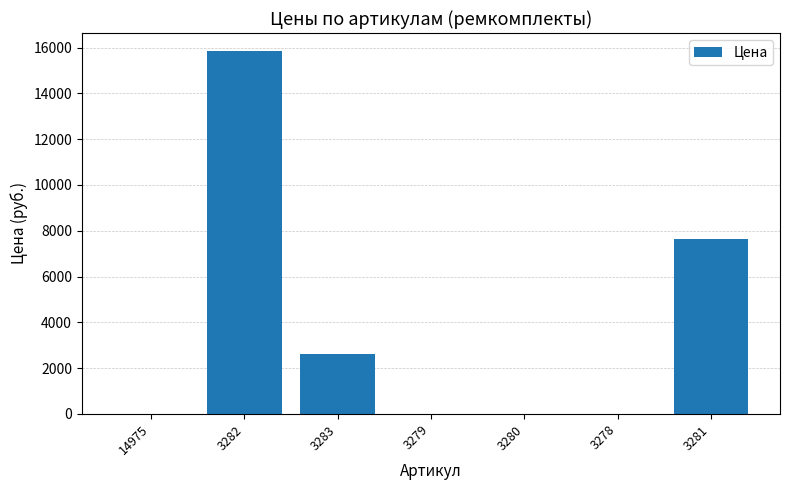

Are the bars horizontal?

No